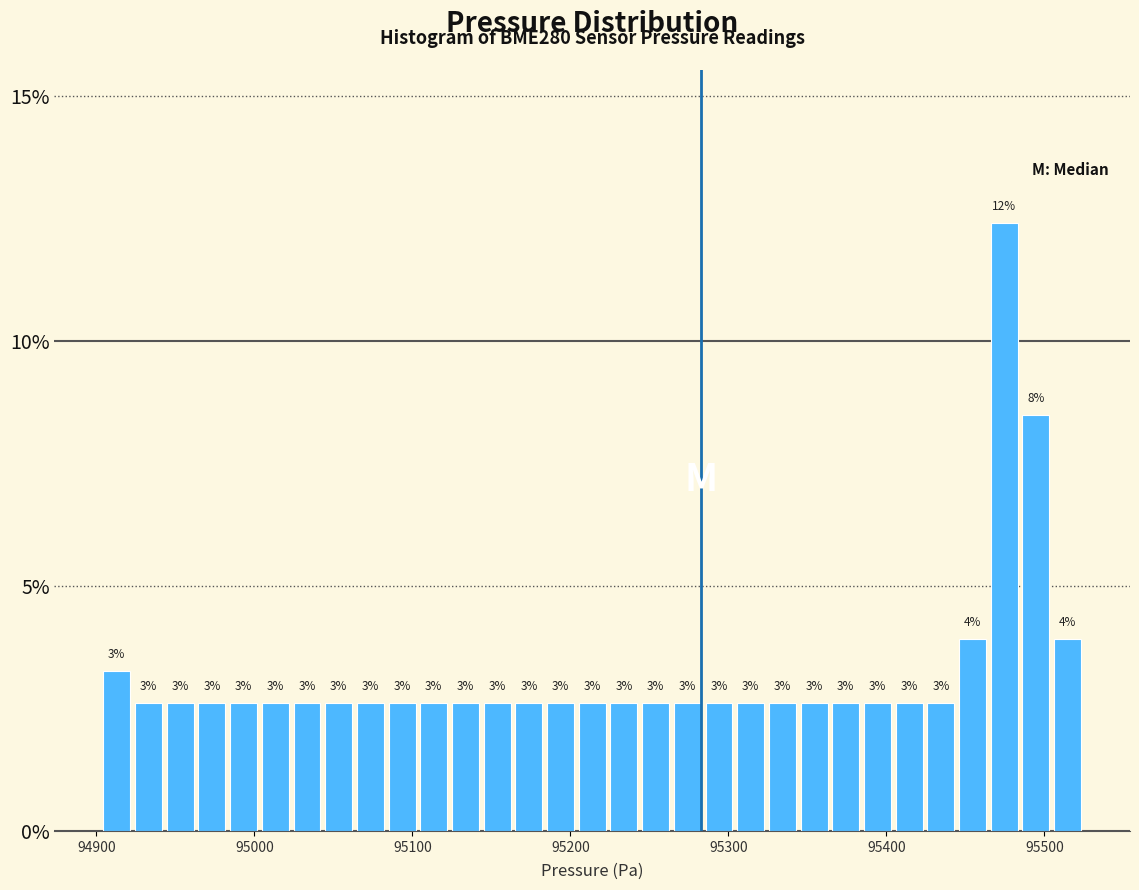

Read against the x-axis, roughly where is the centre of the tallest bar?

95470